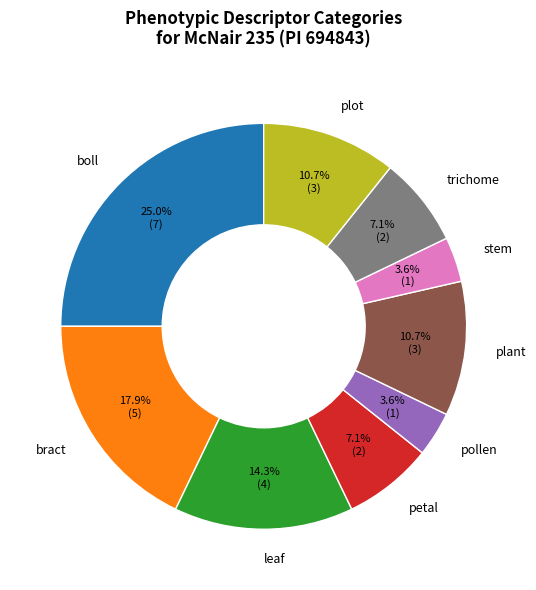

What percentage is the petal slice, to the nearest percent?

7%